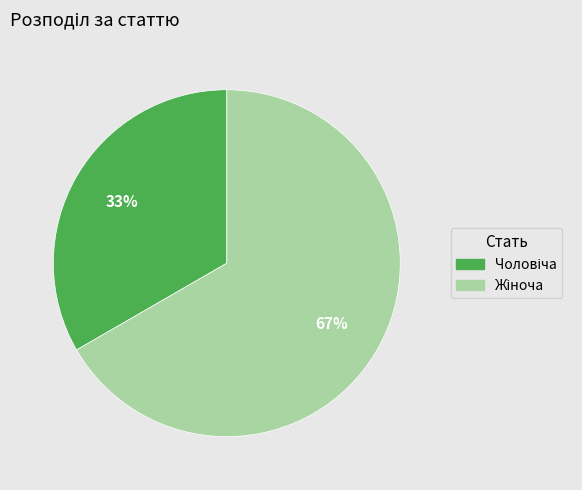

To the nearest percent, what is the average slice percentage?

50%